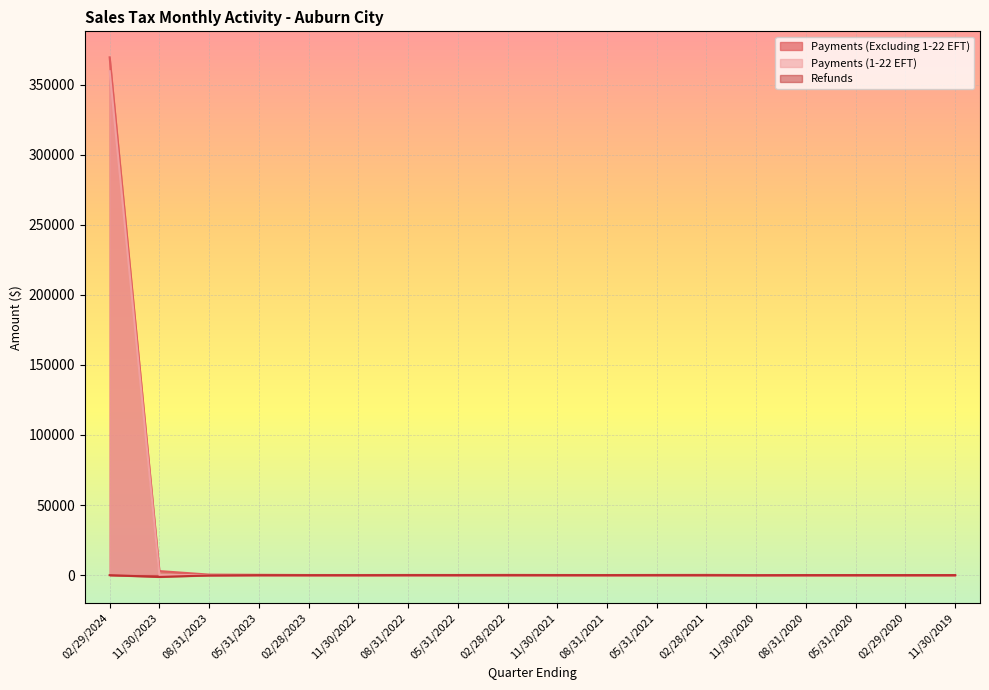

The Refunds series shows -50.6 at 02/29/2024. True or false?

True